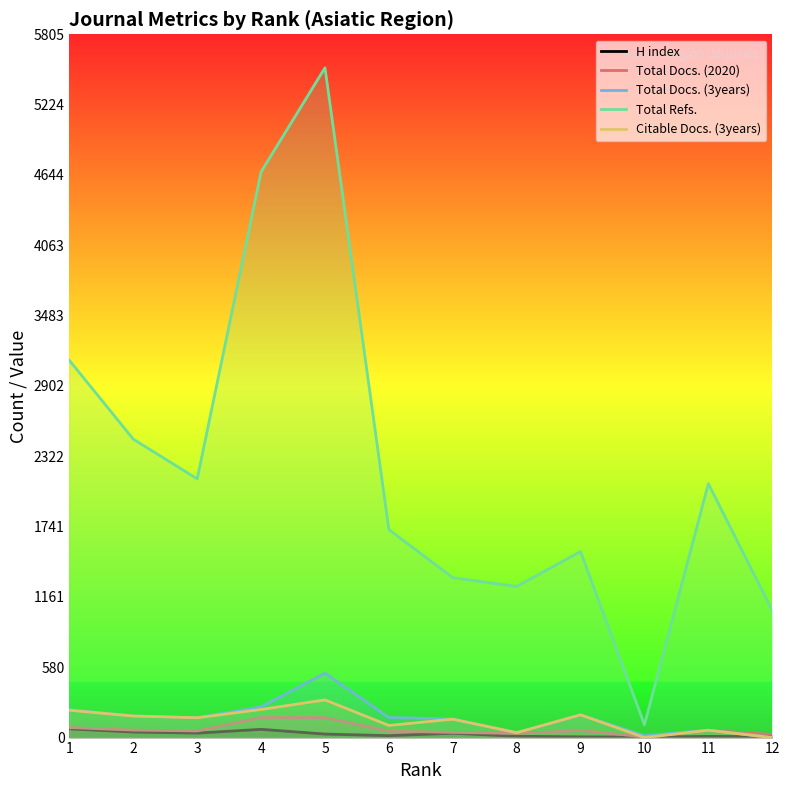

The H index series shows 36 at 7. True or false?

True